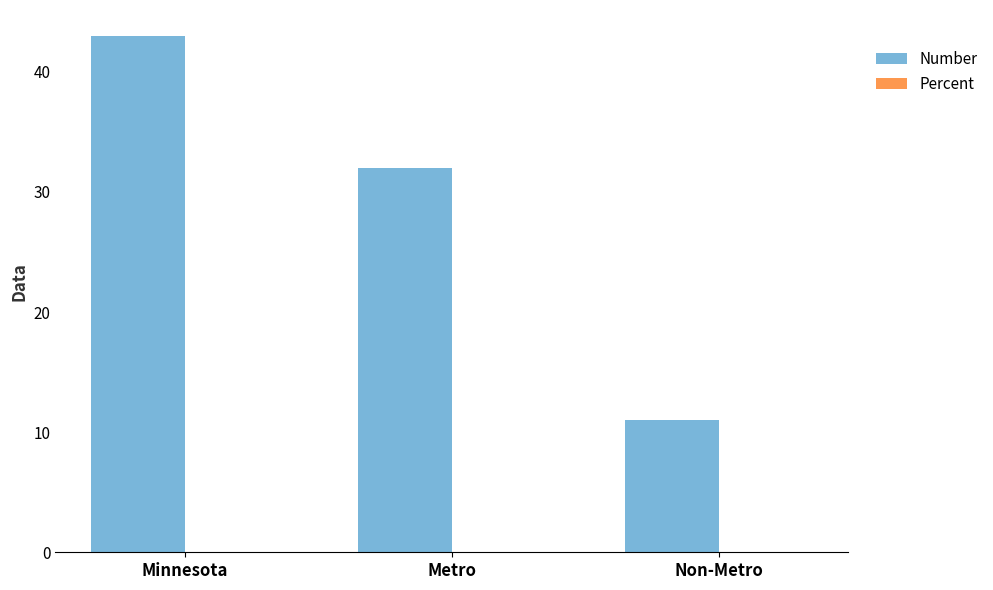

The Number series shows 41.9 at Metro. True or false?

False